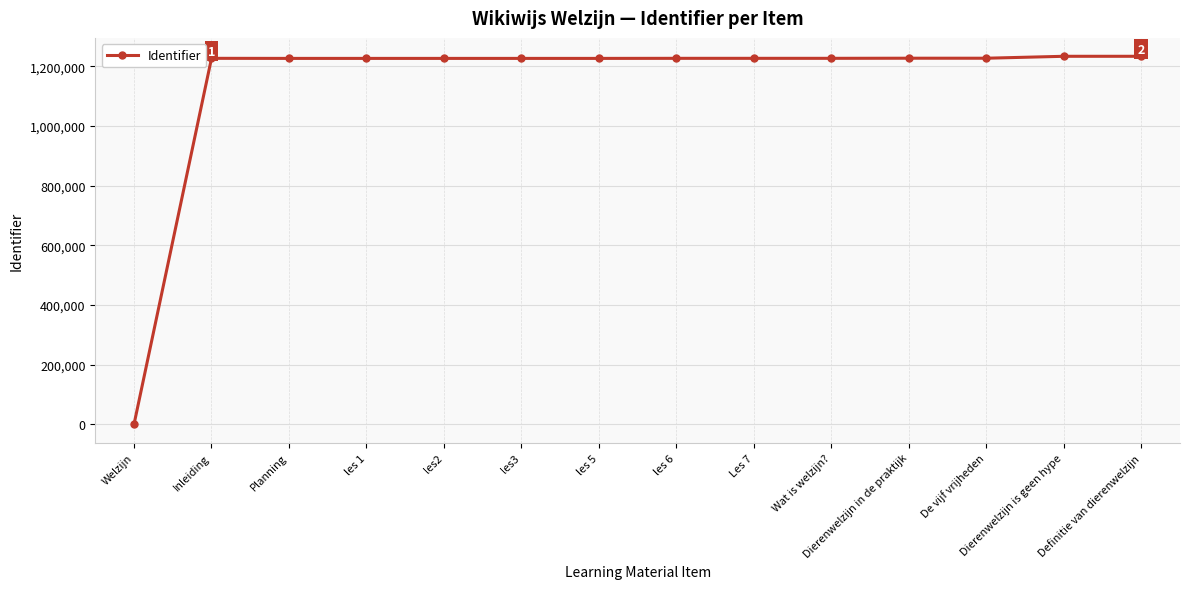

What is the label of the 9th point from the right?

les3